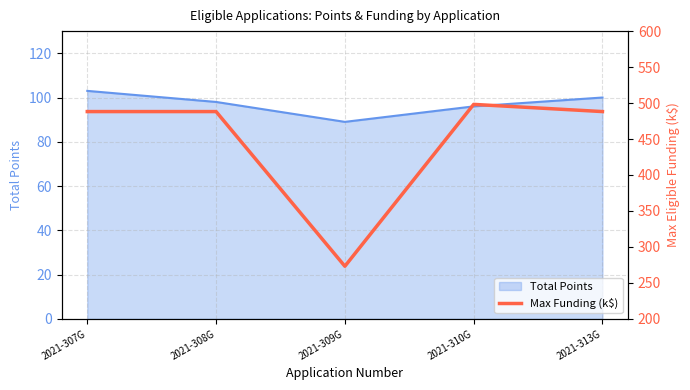

How many lines are shown in the chart?

1